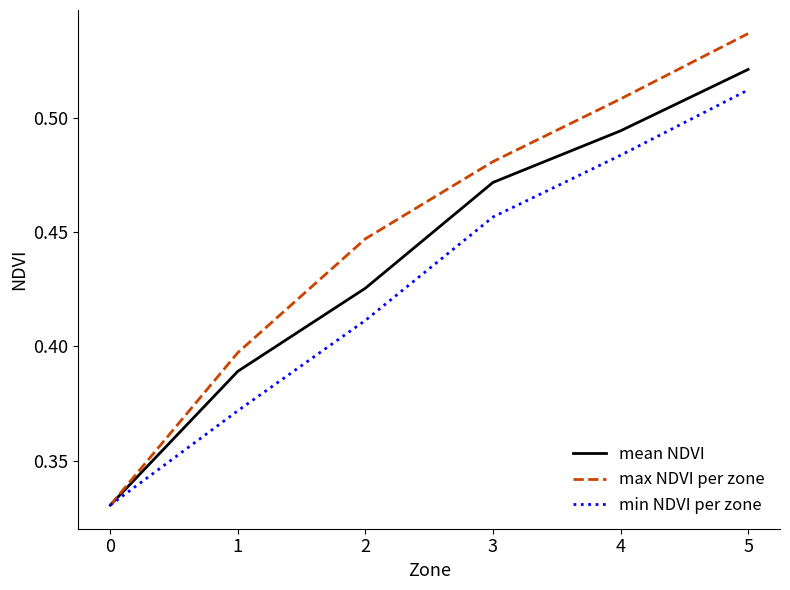

The value of mean NDVI at 2 is 0.2. True or false?

False